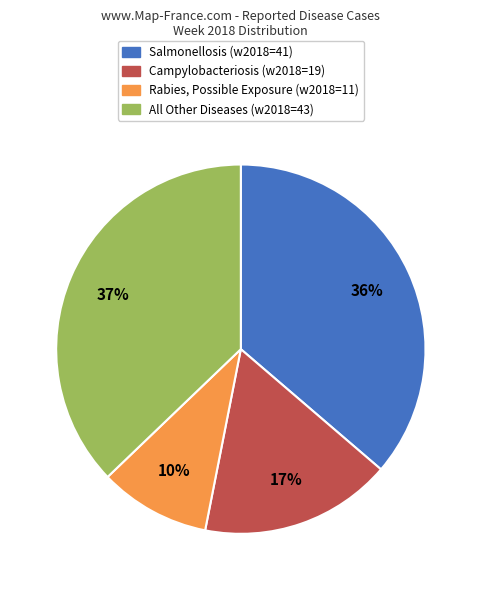

To the nearest percent, what is the difference between the largest and smallest slice percentages?

27%